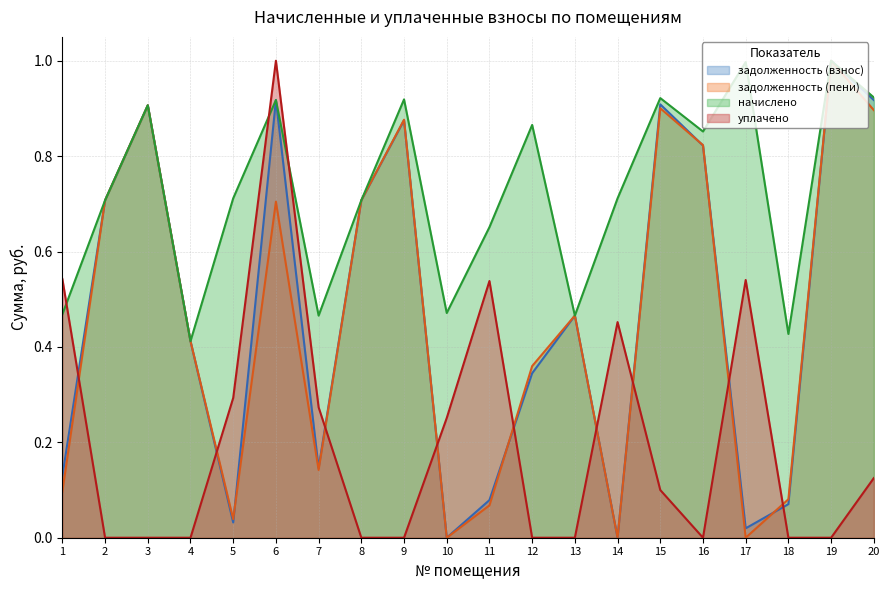

What is the difference between the highest and lowest values at 12?

0.9